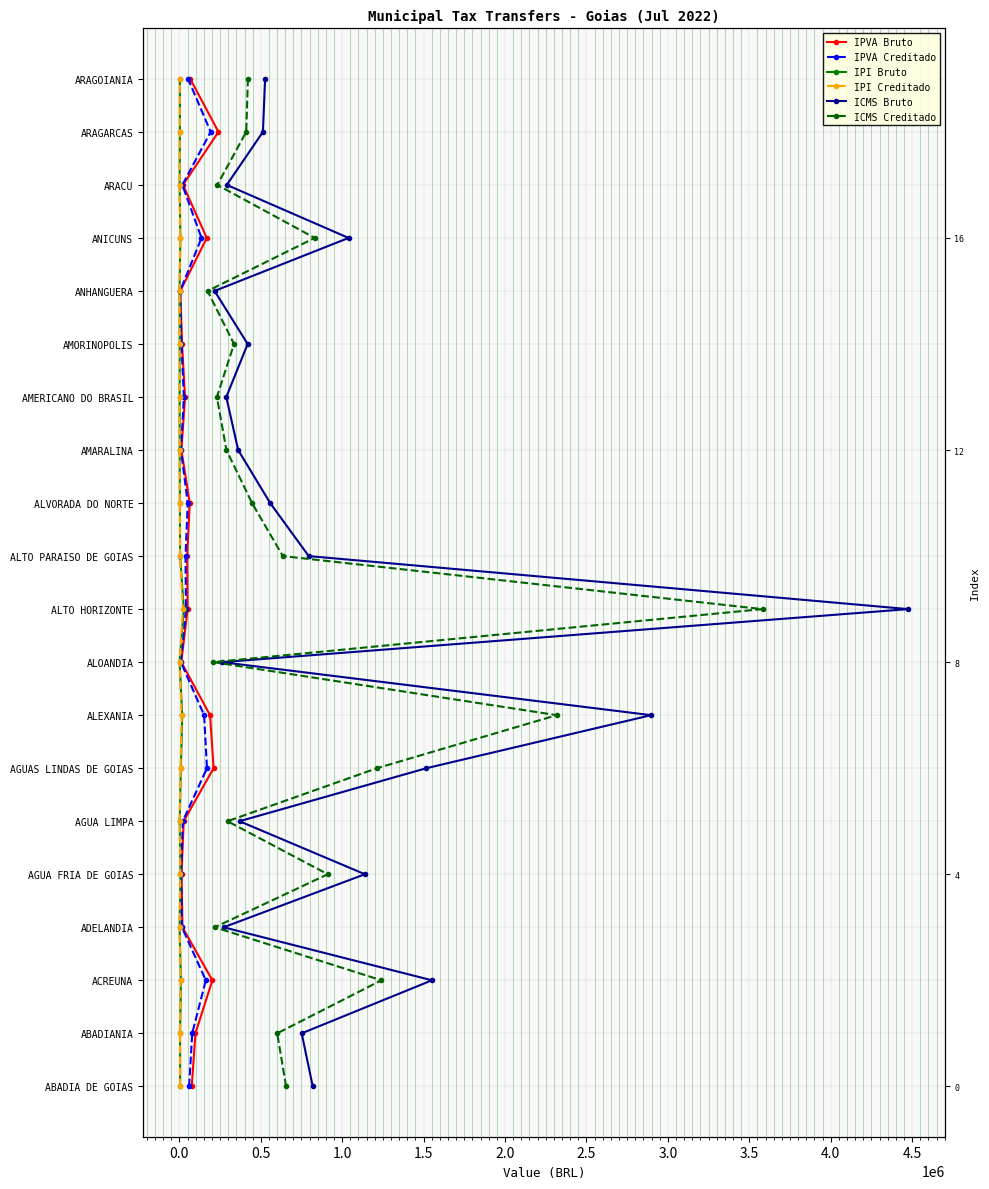

What is the difference between the second highest and second lowest values in the IPVA Bruto series?

17